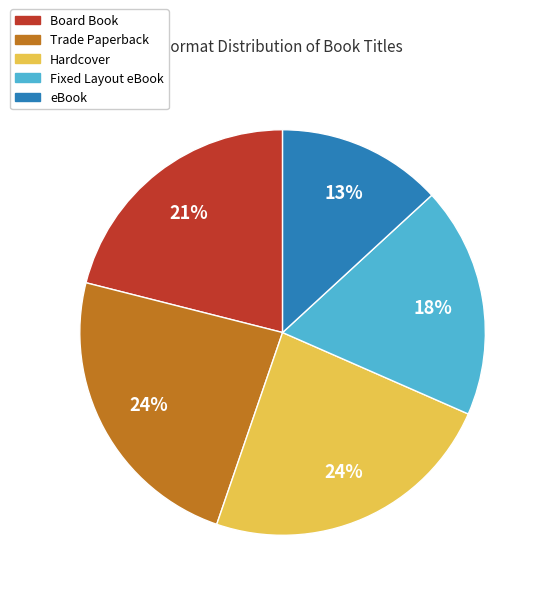

Does Board Book account for over 50% of the chart?

No